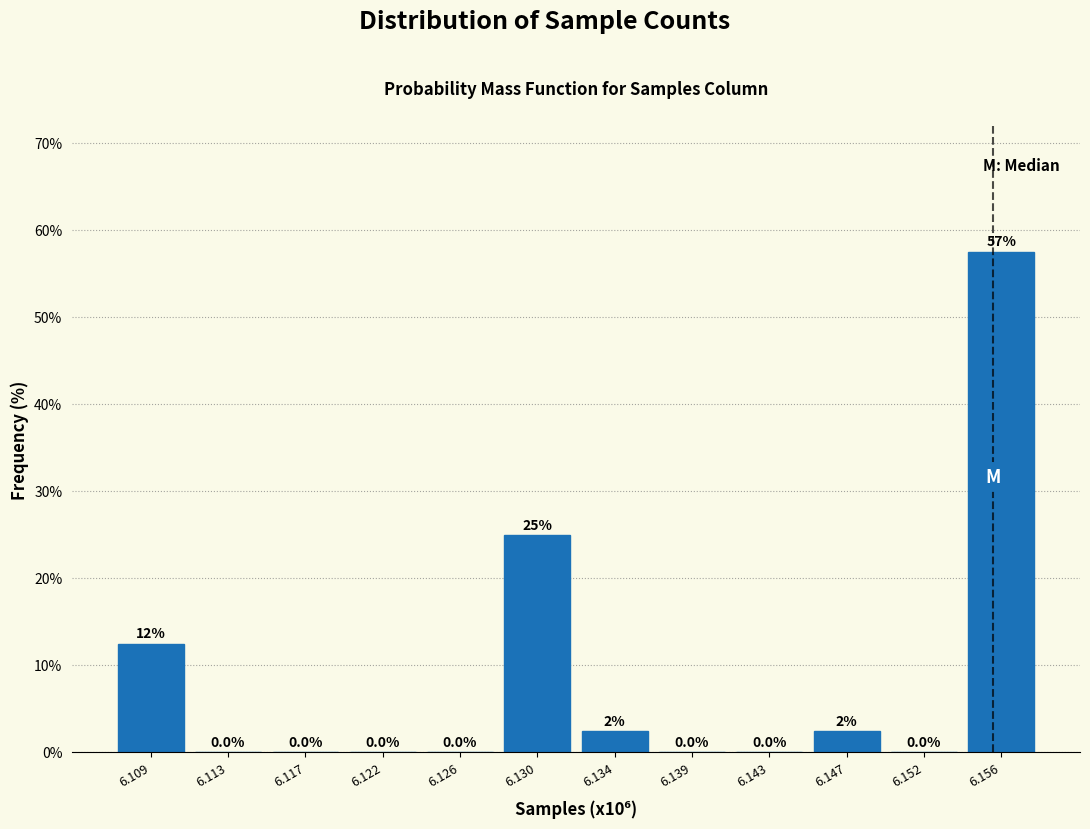

Reading left to right, what are all the values shown in this chart?

6.109=12.5	6.113=0.0	6.117=0.0	6.122=0.0	6.126=0.0	6.130=25.0	6.134=2.5	6.139=0.0	6.143=0.0	6.147=2.5	6.152=0.0	6.156=57.5